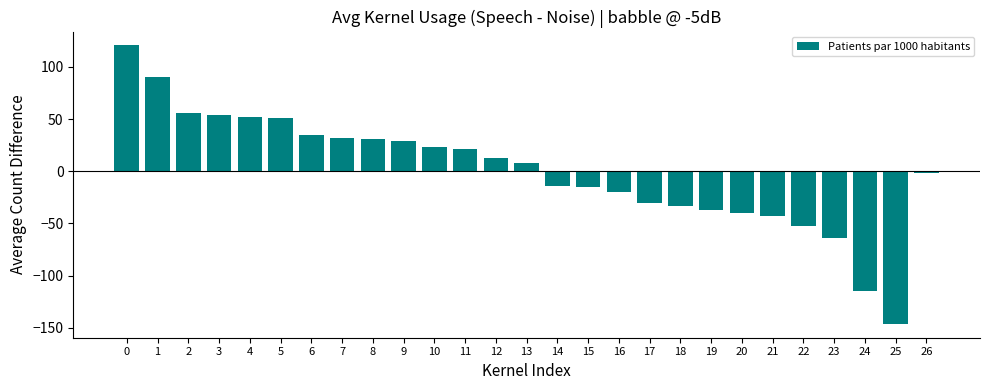

The chart shows a value of -10.2 at 16. True or false?

False